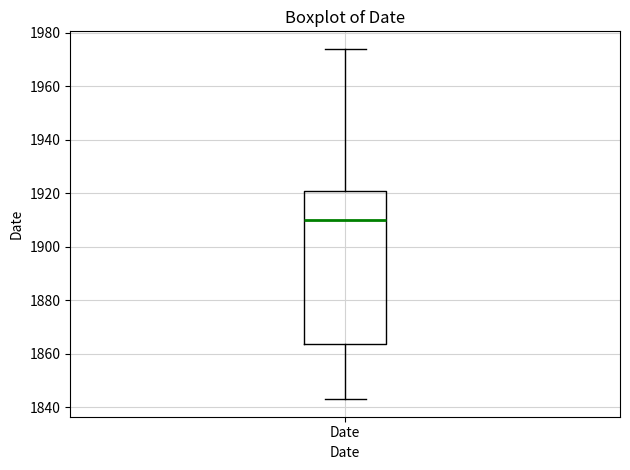

Where is the upper edge of the box for Date on the y-axis? The values are not printed on the chart, so give them approximately, as read against the axis.

1922